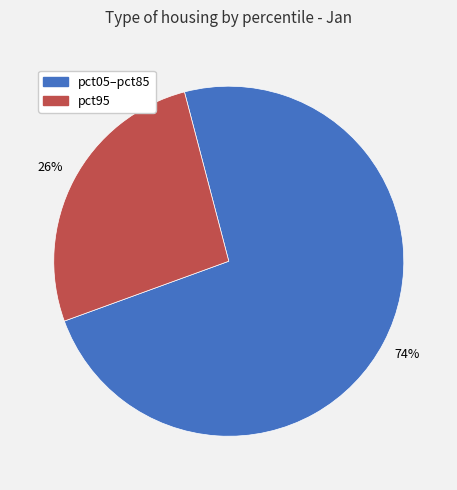

Is there a majority slice in this chart?

Yes